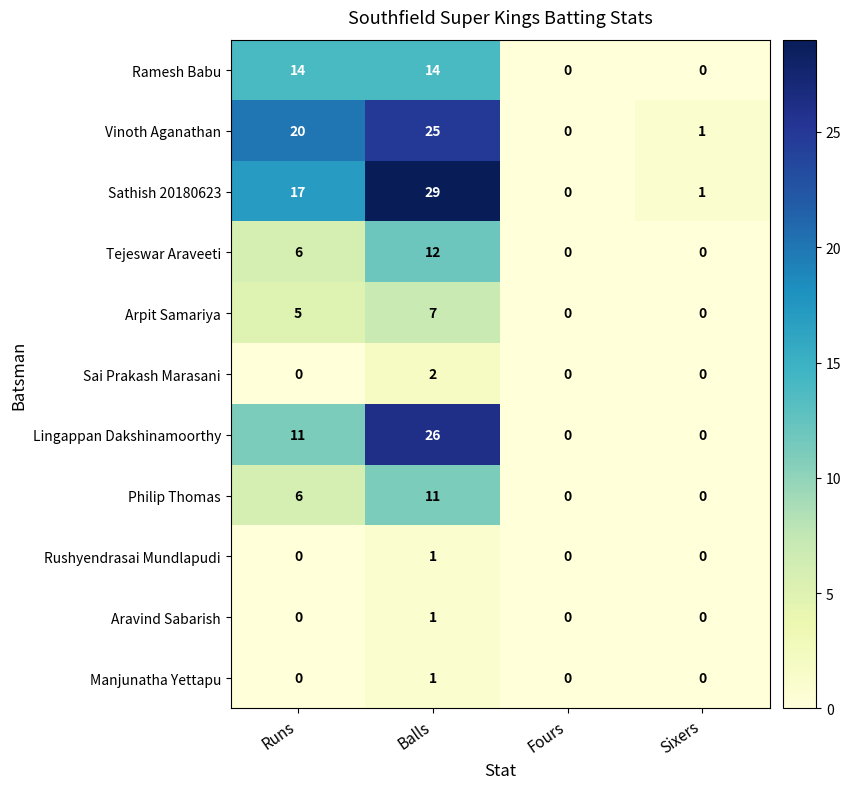

What is the maximum value shown in the chart?

29